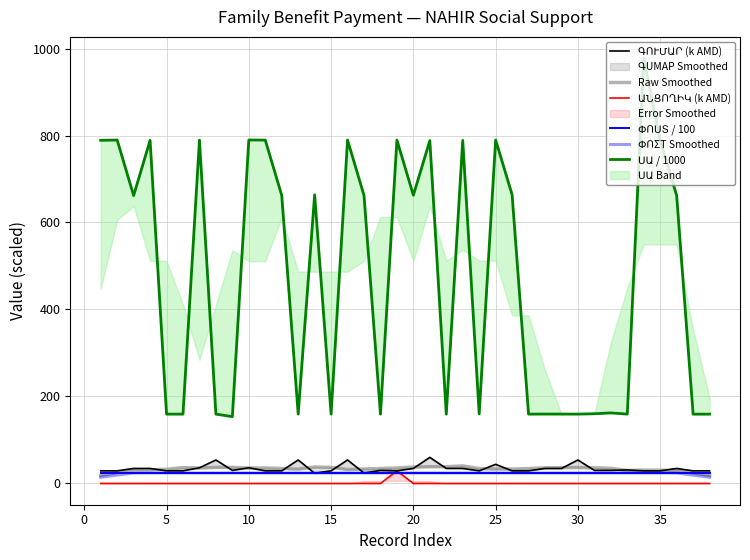

How many lines are shown in the chart?

6